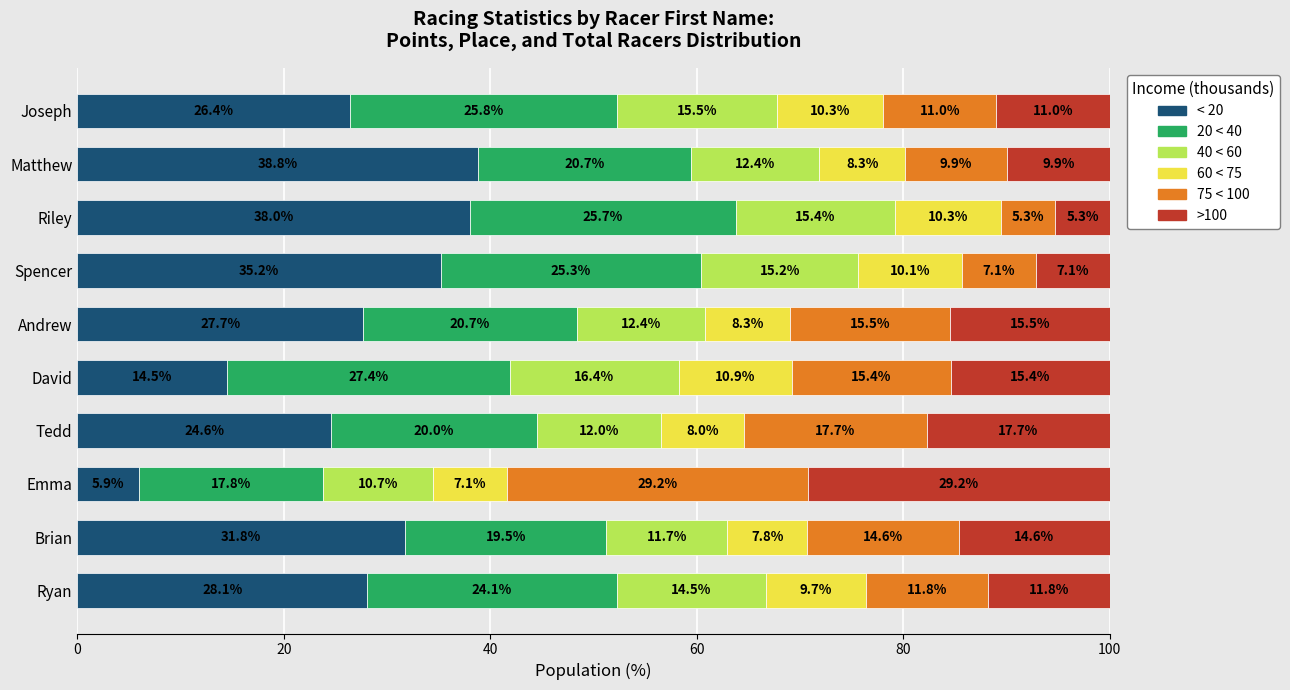

What is the total value across all series at Riley?

100.0